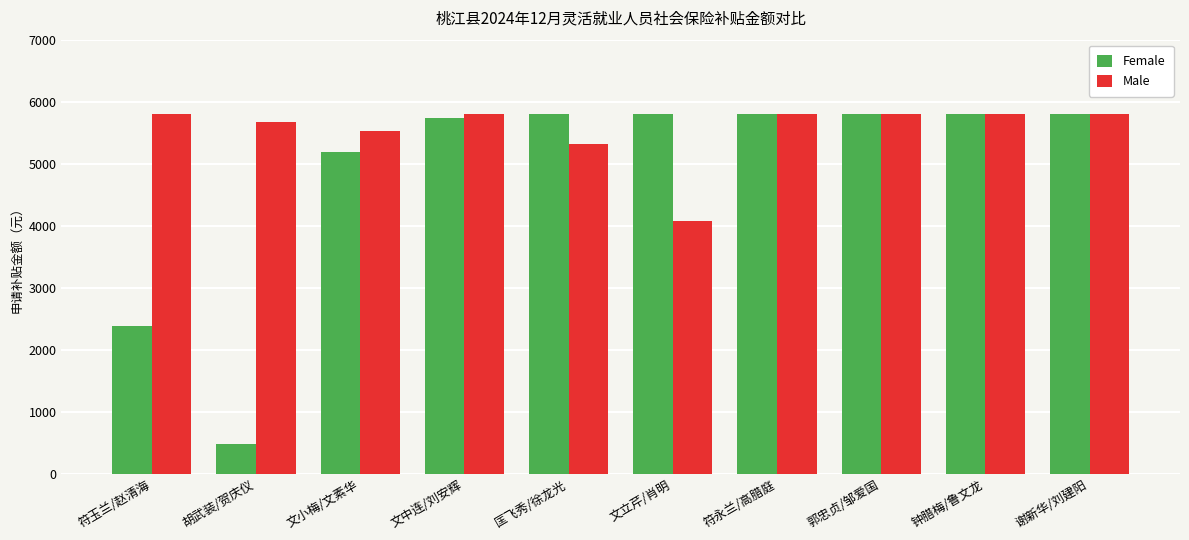

What is the label of the 10th bar from the left?

谢新华/刘建阳